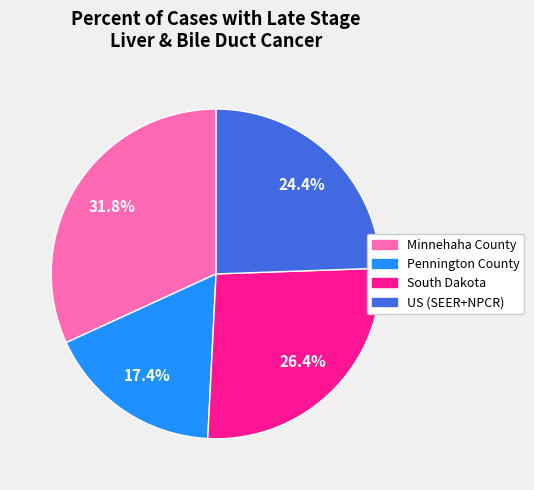

Is it true that South Dakota is 35% of the pie?

False